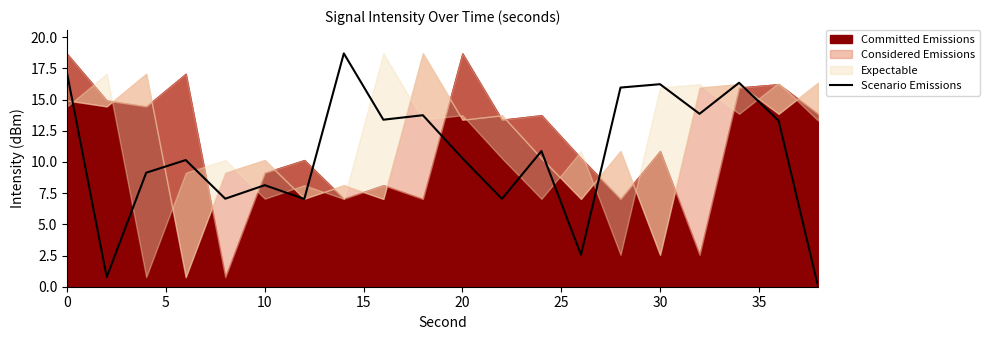

Reading left to right, transcribe all the data shown in this chart.

17.1	0.8	9.1	10.2	7.1	8.1	7.0	18.7	13.4	13.7	10.3	7.0	10.9	2.6	16.0	16.2	13.9	16.3	13.3	0.0